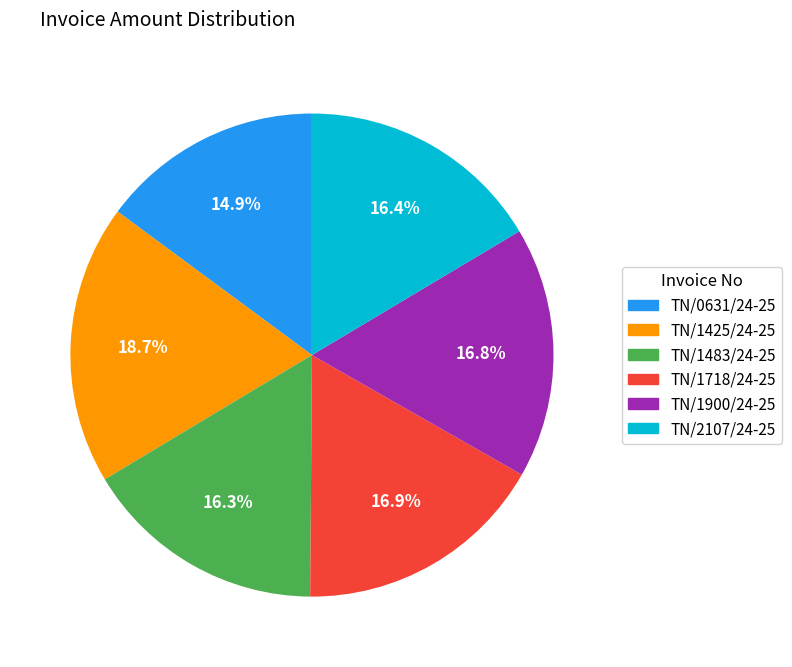

Is there any slice that represents more than half of the pie?

No